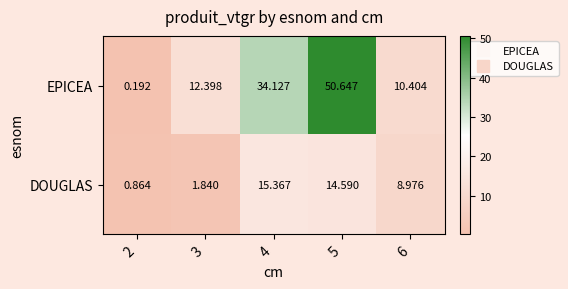

What is the maximum value shown in the chart?

50.6